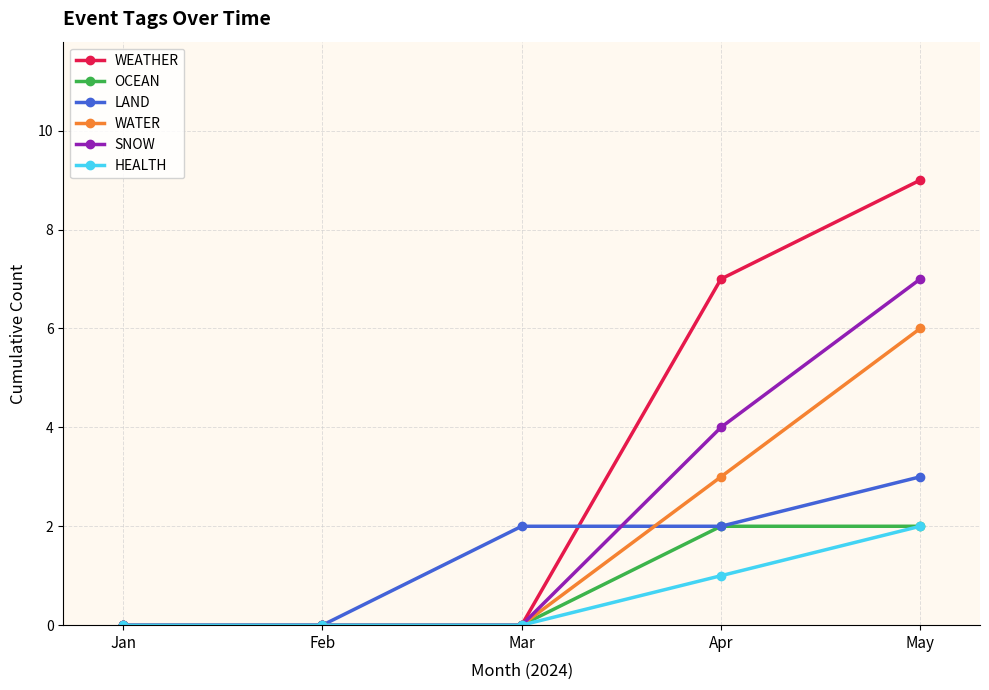

What is the maximum value shown in the chart?

9